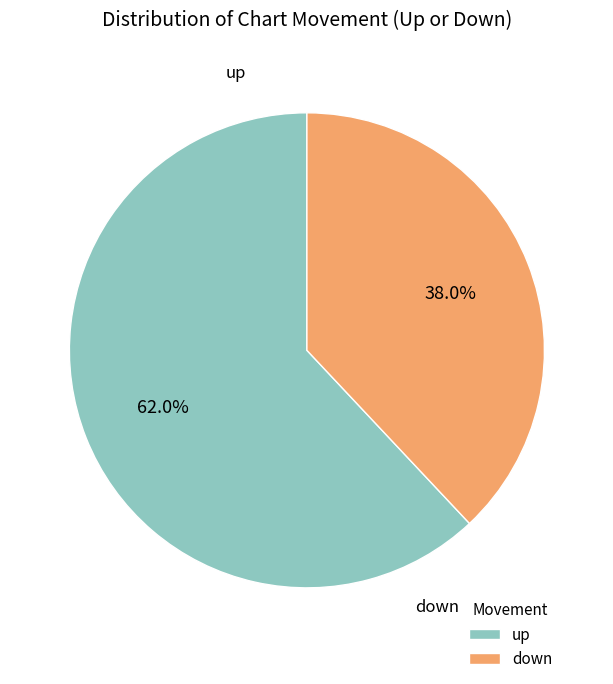

What percentage is the up slice, to the nearest percent?

62%